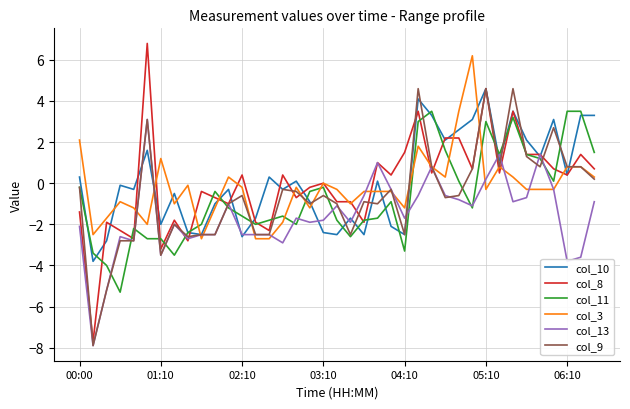

What is the minimum value for col_3?

-2.7